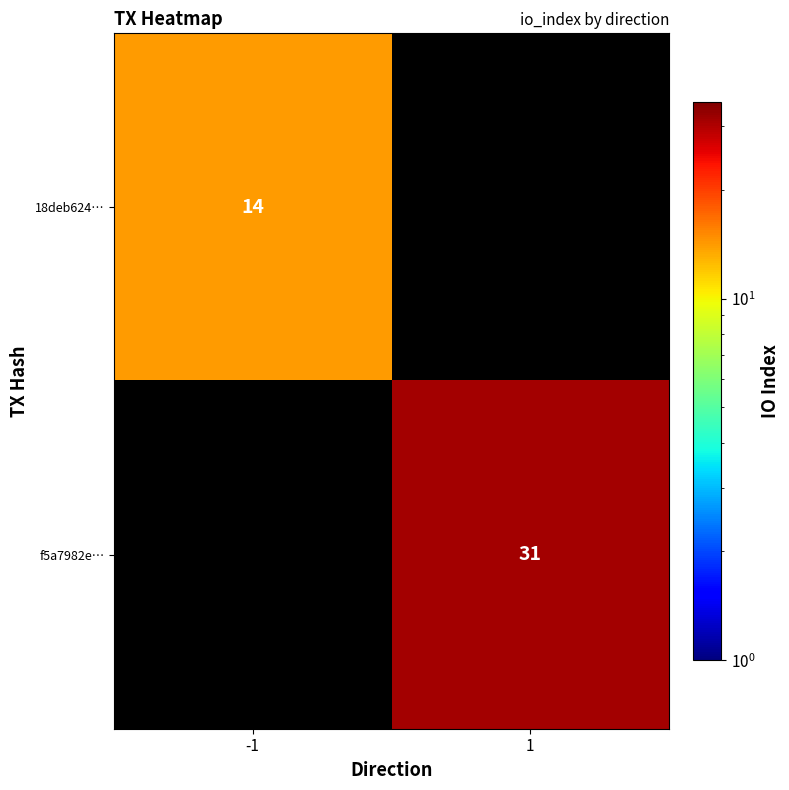

What is the minimum value shown in the chart?

14.0